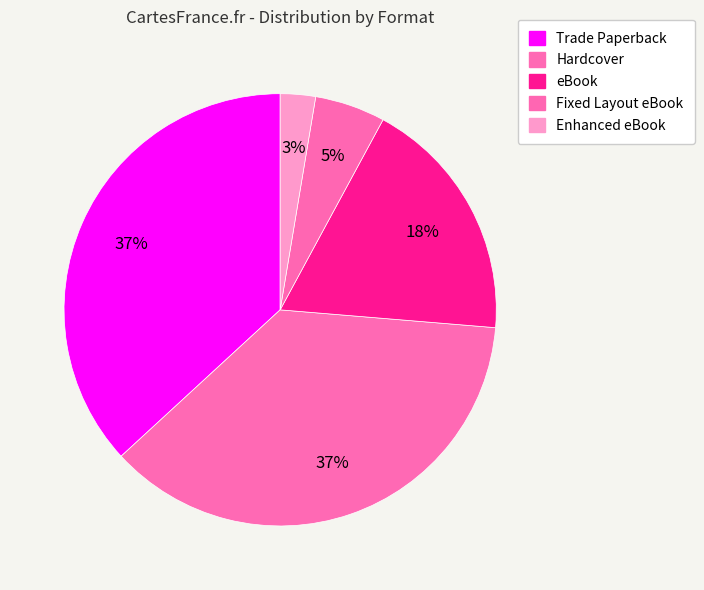

How many segments does this pie chart have?

5